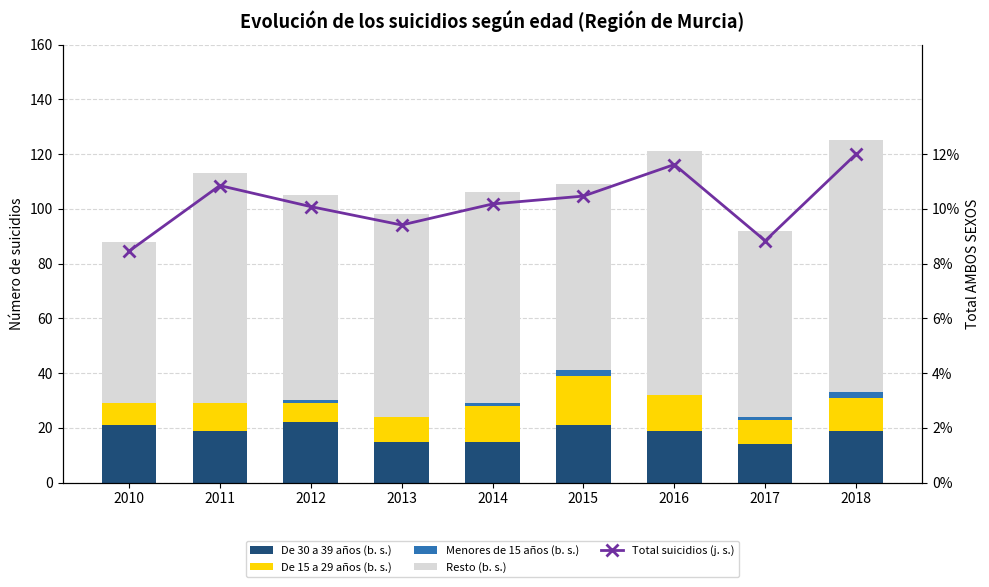

What are all the series names shown in the legend?

De 30 a 39 años (b. s.), De 15 a 29 años (b. s.), Menores de 15 años (b. s.), Resto (b. s.), Total suicidios (j. s.)